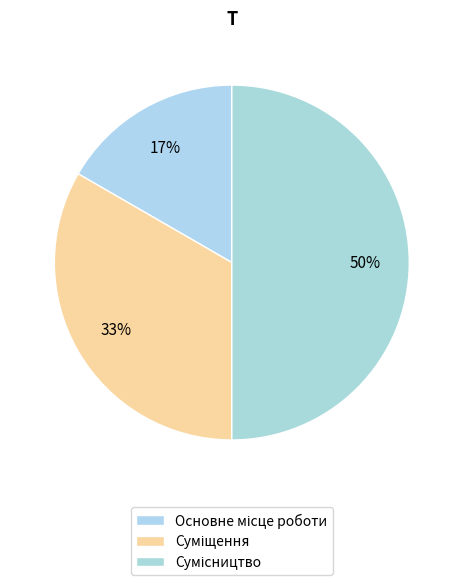

Approximately how many times larger is the value at Основне місце роботи compared to Суміщення?

0.5